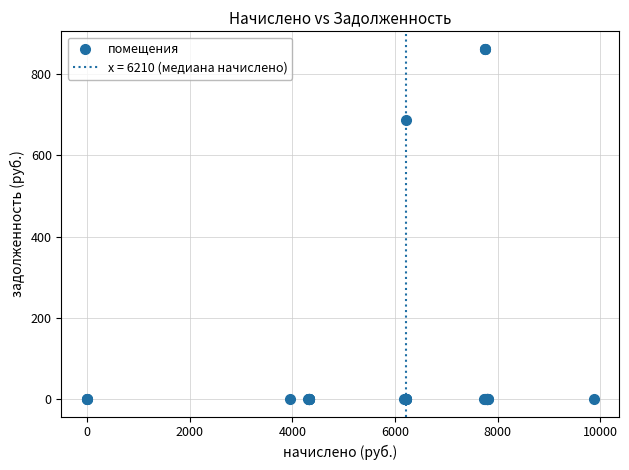

What Y value in the scatter plot is closest to 431?

686.3